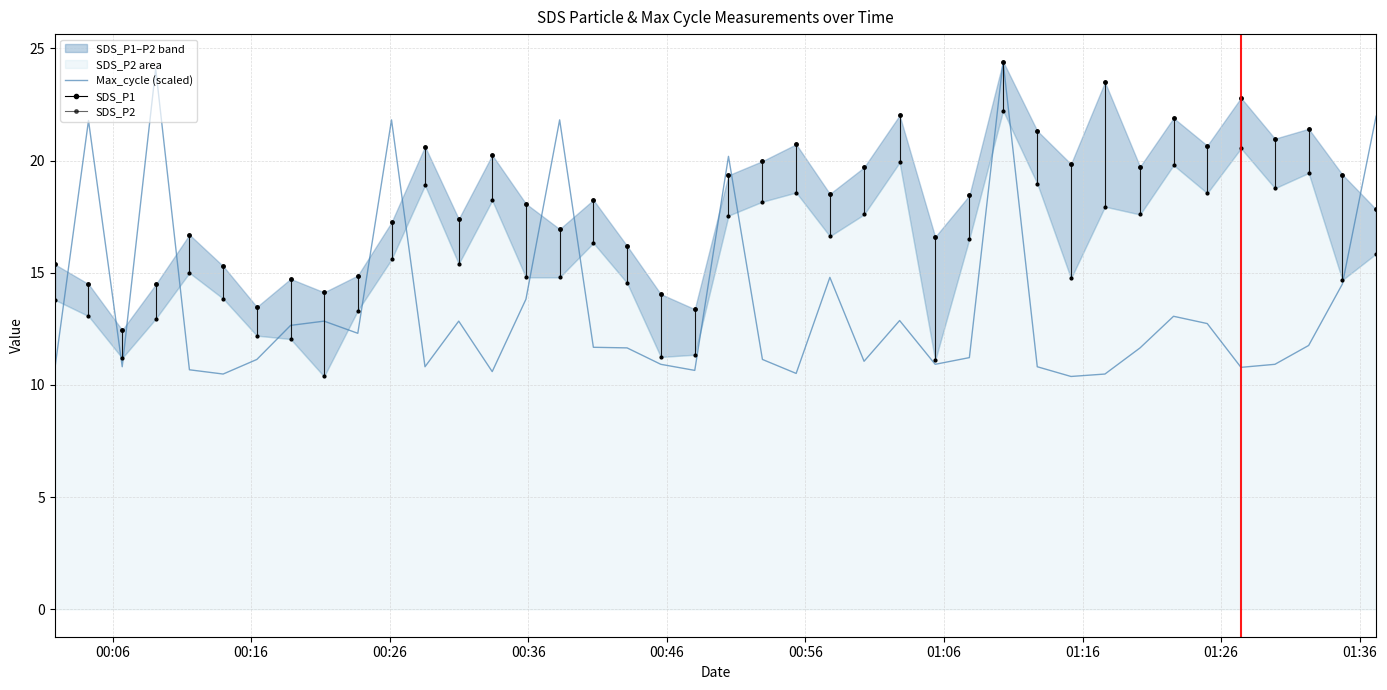

Reading left to right, extract all data points from this chart.

10.7	21.8	10.8	24.1	10.7	10.5	11.1	12.7	12.8	12.3	21.8	10.8	12.8	10.6	13.8	21.8	11.7	11.7	10.9	10.7	20.2	11.1	10.5	14.8	11.1	12.9	10.9	11.2	24.4	10.8	10.4	10.5	11.7	13.1	12.7	10.8	10.9	11.8	14.5	22.0